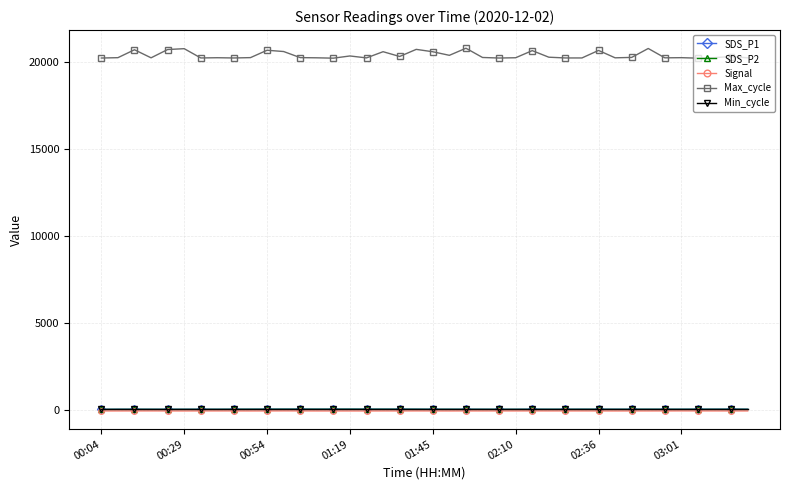

Does the chart have visible grid lines?

Yes